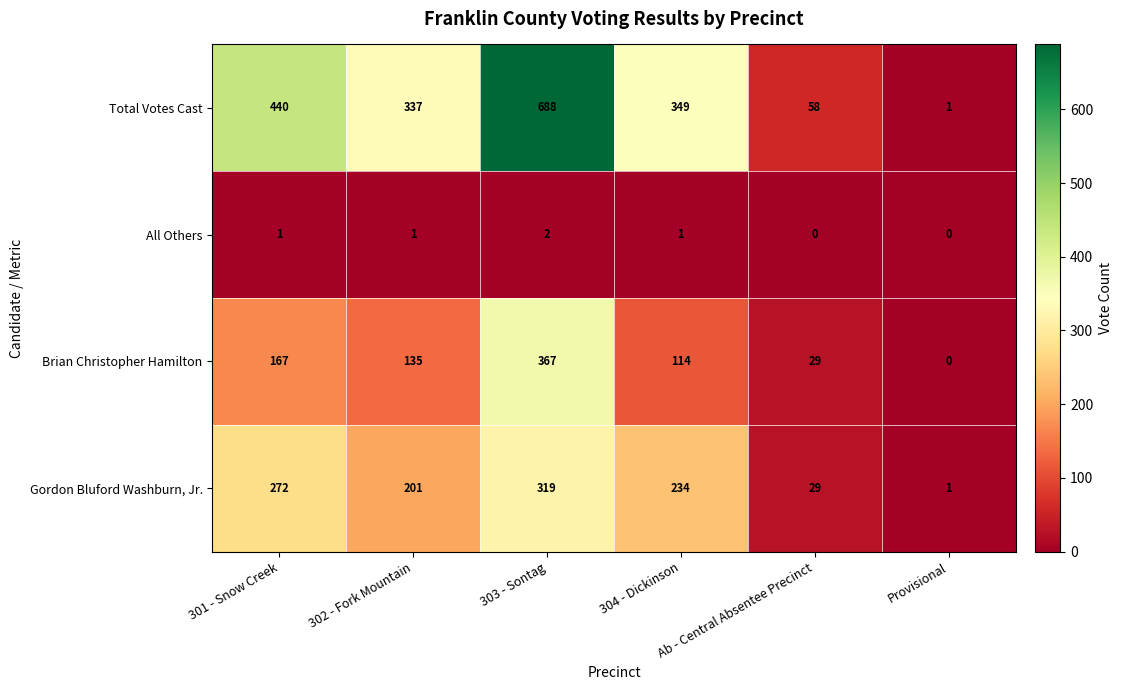

Rank the series by their maximum value, from highest to lowest.

Total Votes Cast, Brian Christopher Hamilton, Gordon Bluford Washburn, Jr., All Others